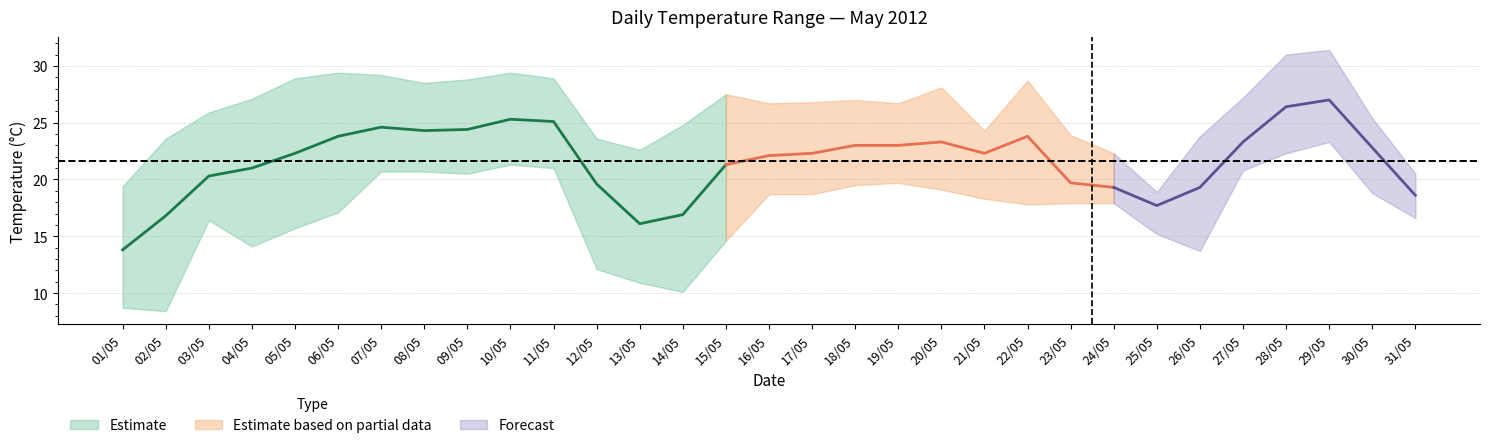

What is the approximate value of avgOutTemp at 21/05?

22.3